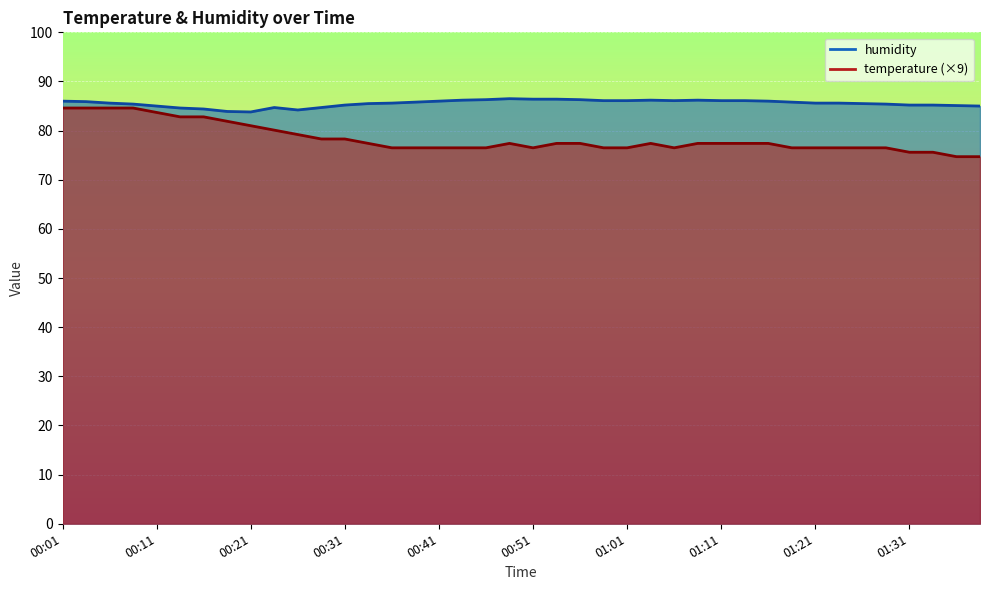

Rank the series by their average value, from lowest to highest.

temperature, humidity